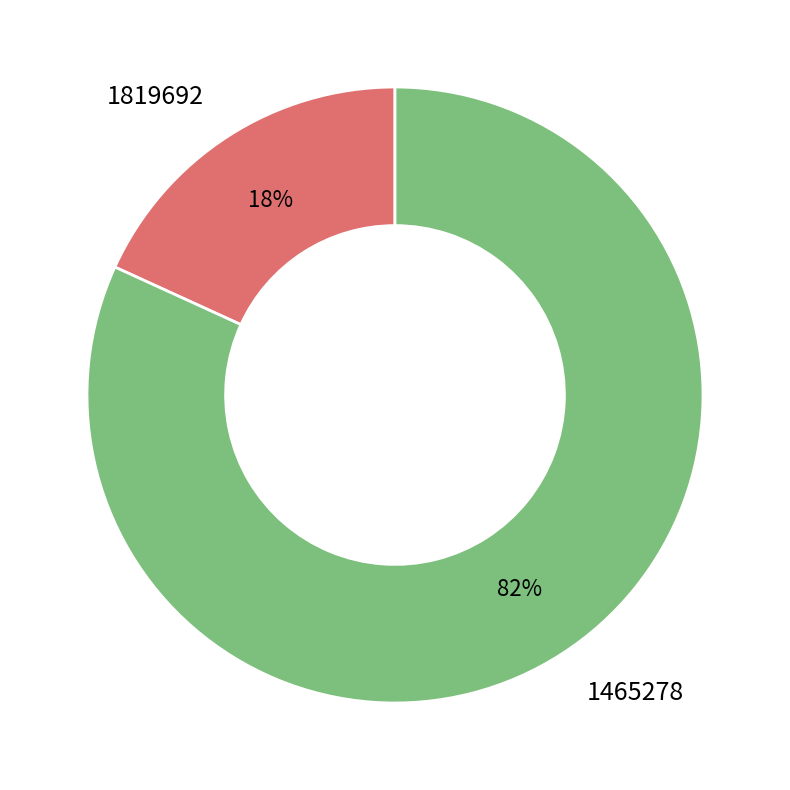

To the nearest percent, what is the difference between the 1819692 and 1465278 slice percentages?

64%